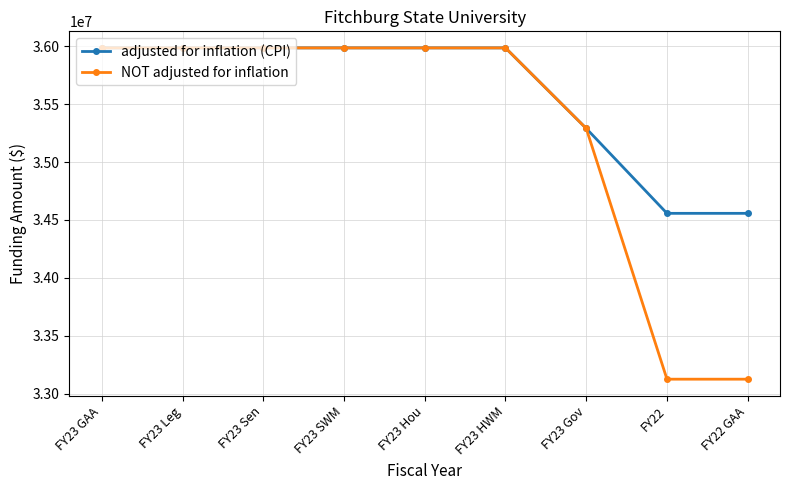

What is the maximum value shown in the chart?

35986426